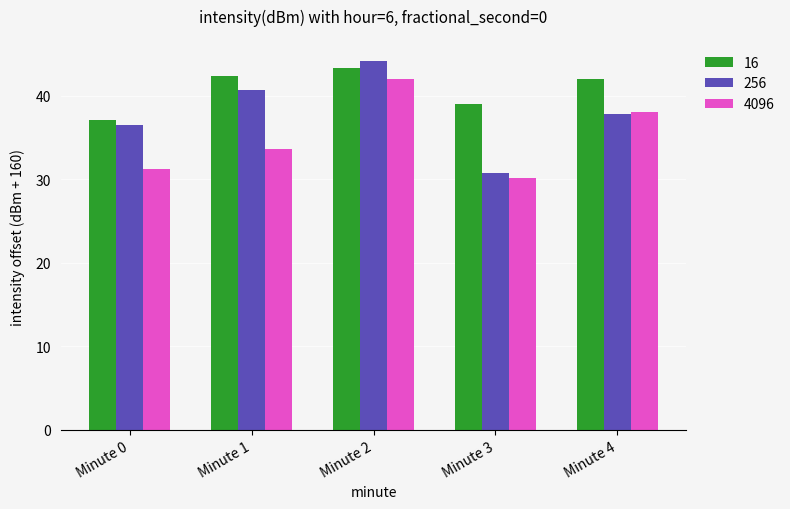

How many bars are there in each group?

3